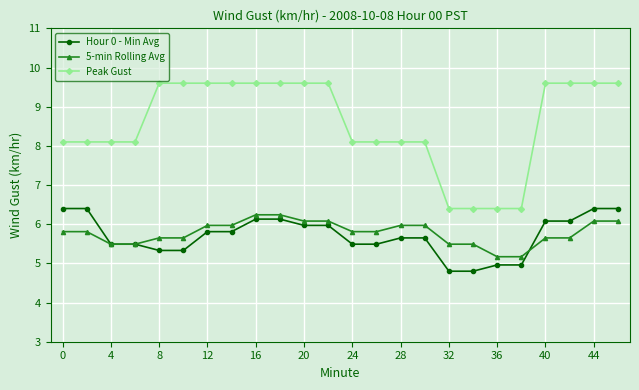

What is the lowest value of the 5-min Rolling Avg series?

5.2